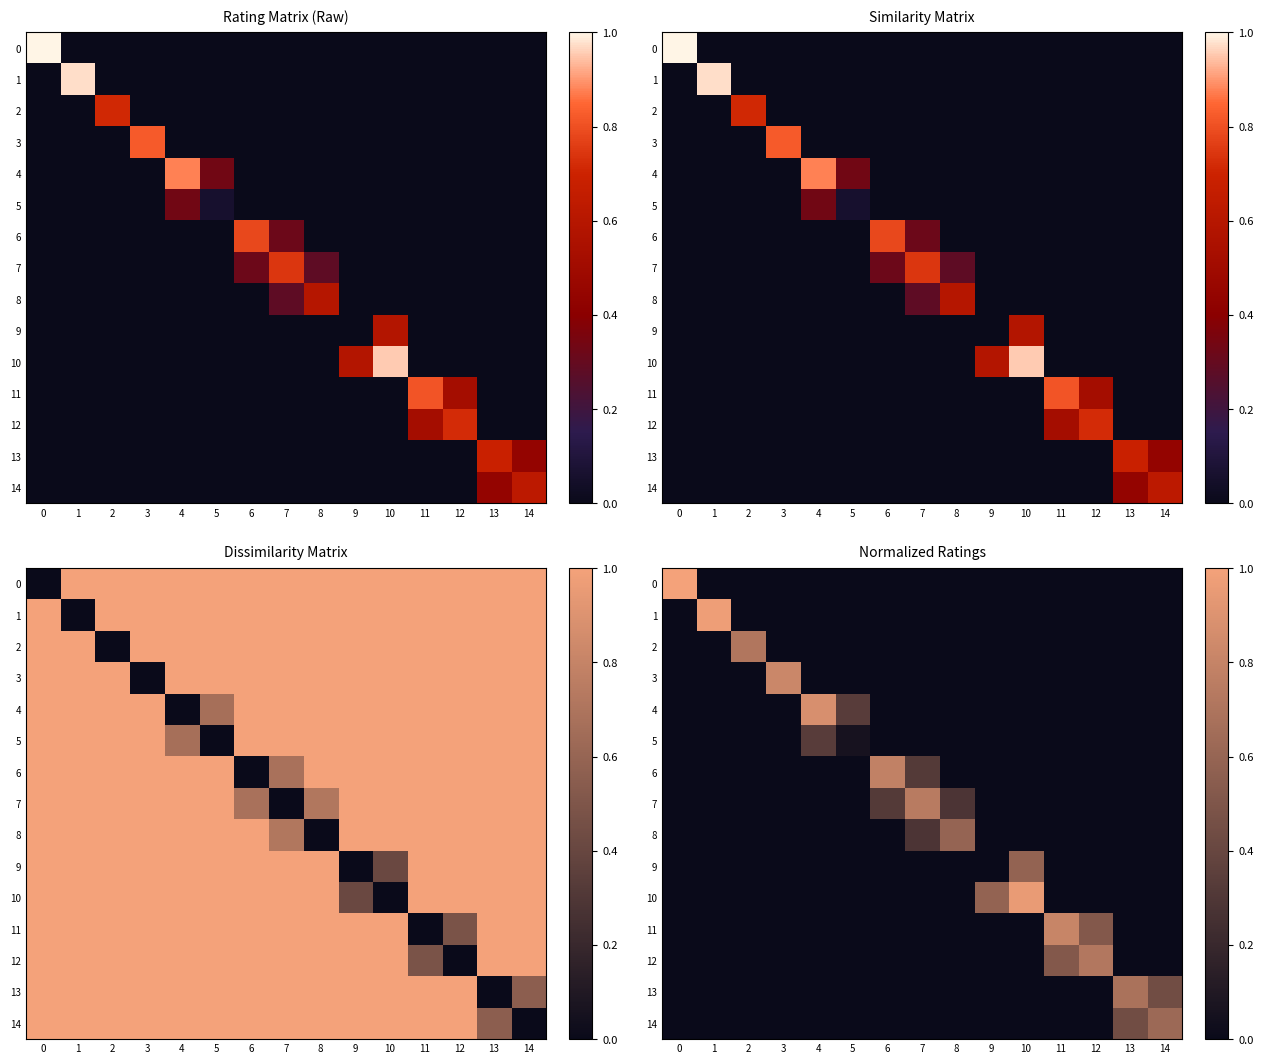

At which category is the sum across all series the highest?

10